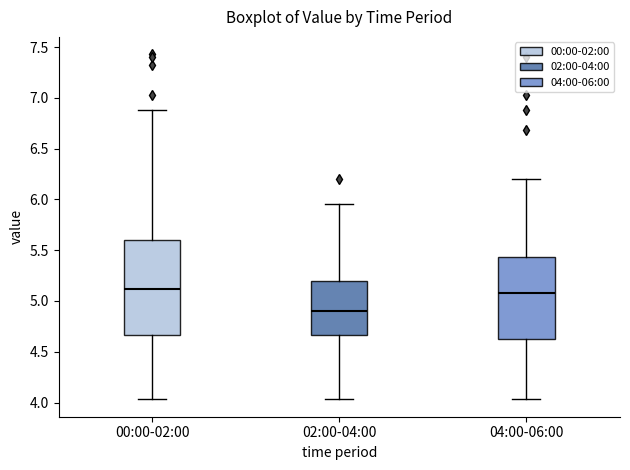

Where does the median line of the box for 04:00-06:00 sit on the y-axis? The values are not printed on the chart, so give them approximately, as read against the axis.

5.10